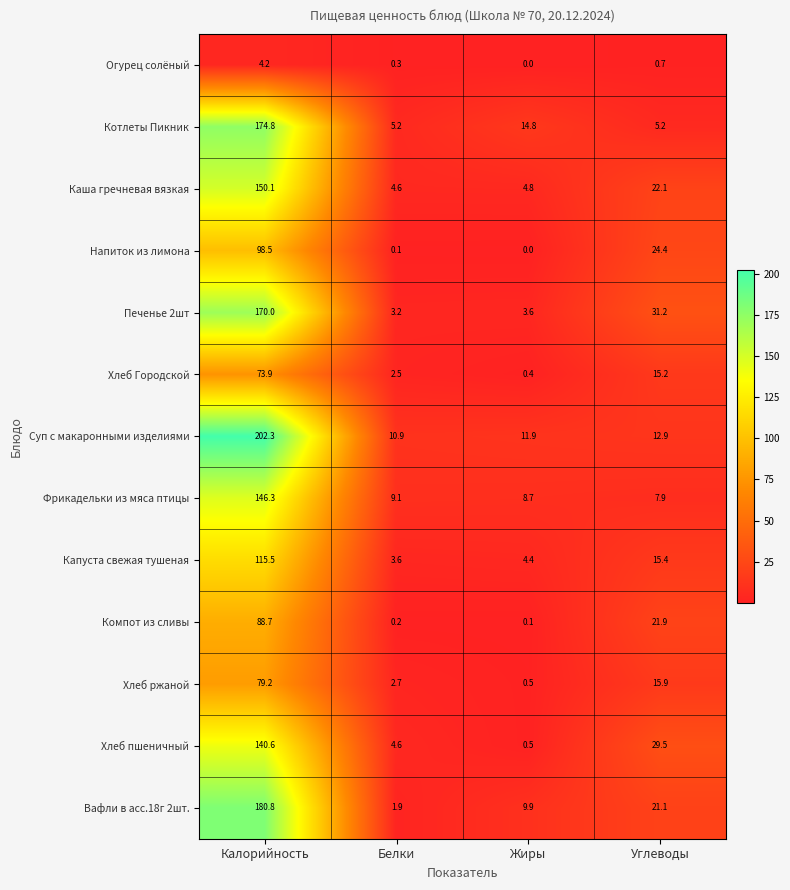

What is the sum of all Хлеб ржаной values?

98.3